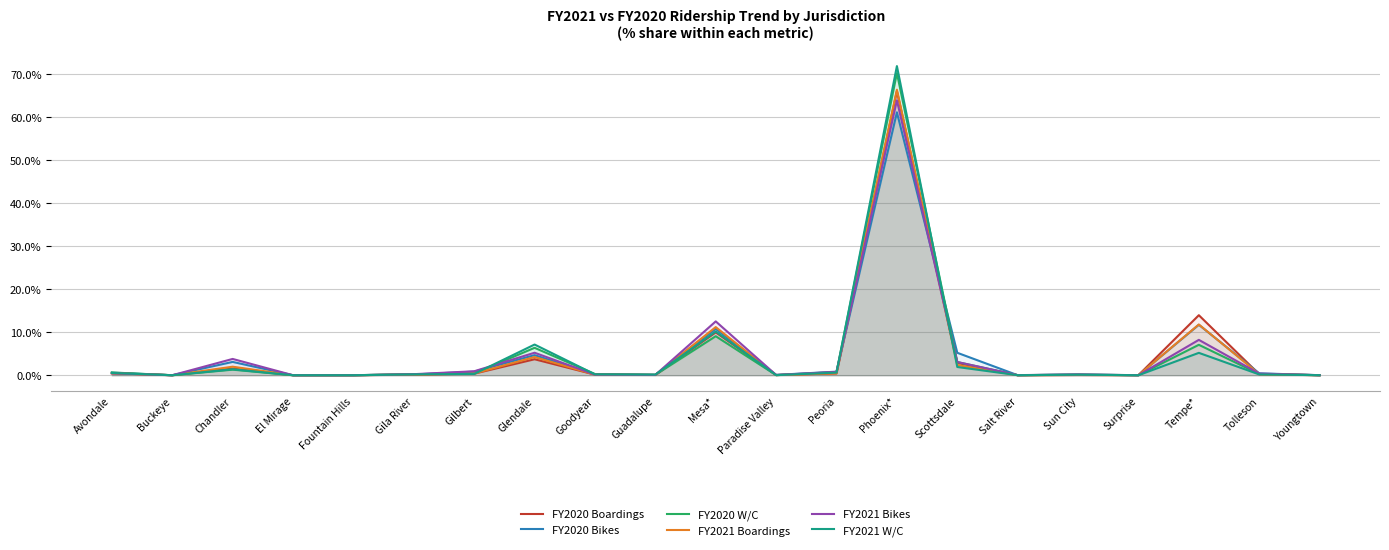

What is the label of the 18th point from the left?

Surprise